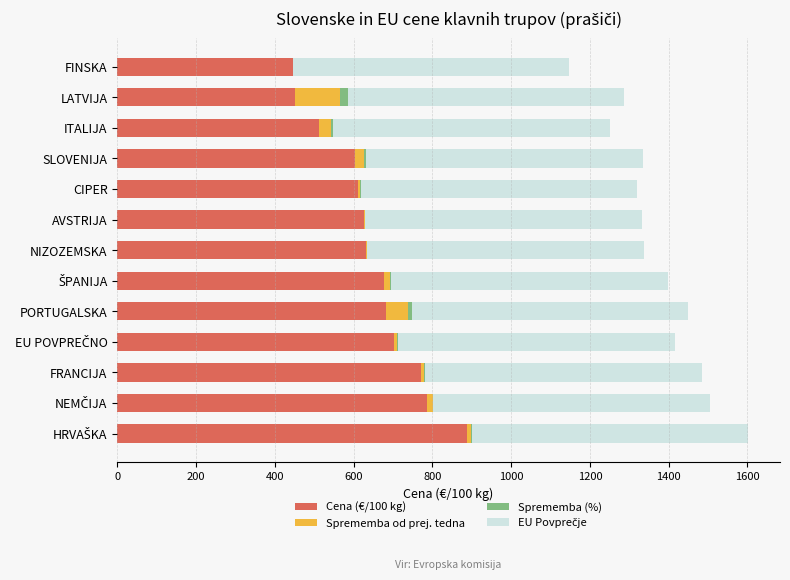

The value of Cena (€/100 kg) at CIPER is 610.0. True or false?

True